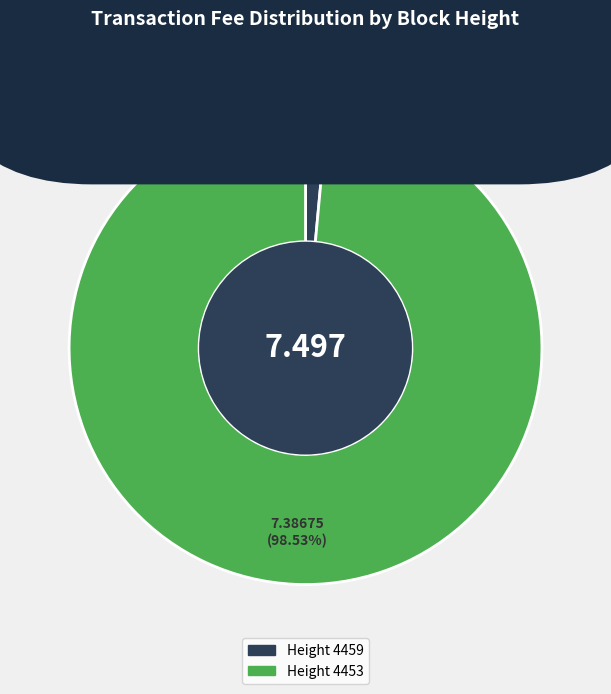

Does any single category account for the majority?

Yes